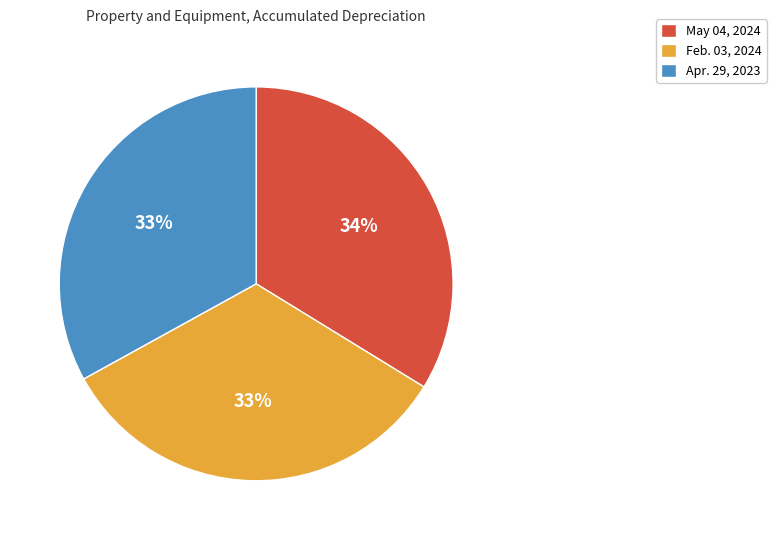

True or false: Feb. 03, 2024 accounts for 28% of the total.

False